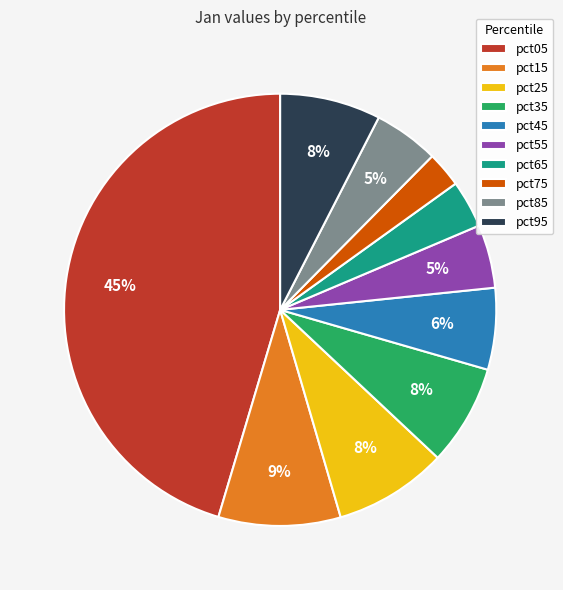

How many segments does this pie chart have?

10